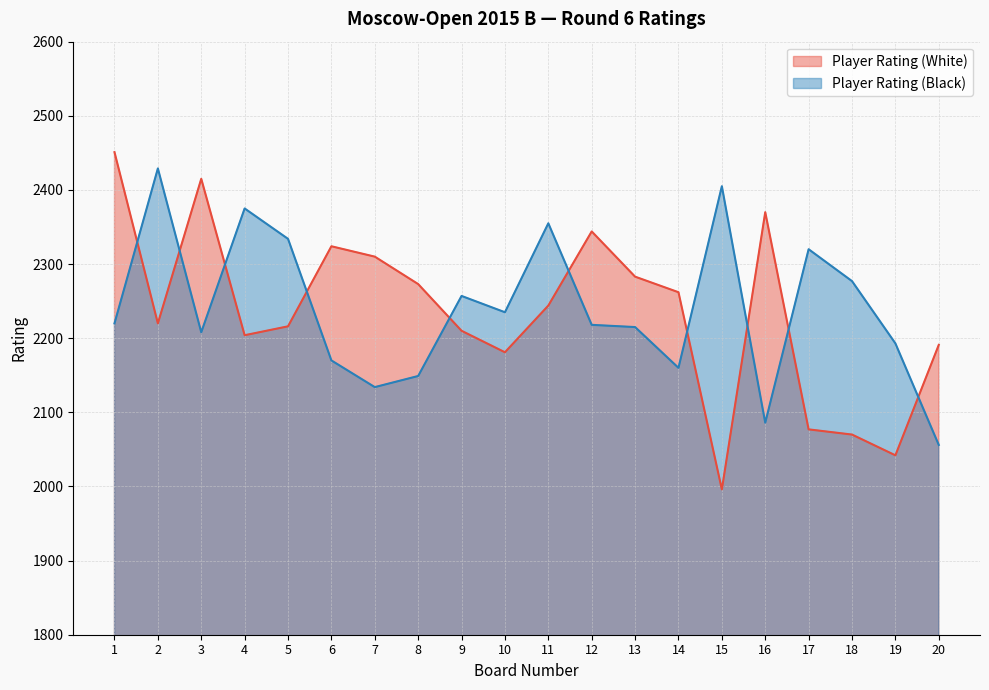

In Player Rating (White), how many points are higher than both neighbors (excluding endpoints)?

4